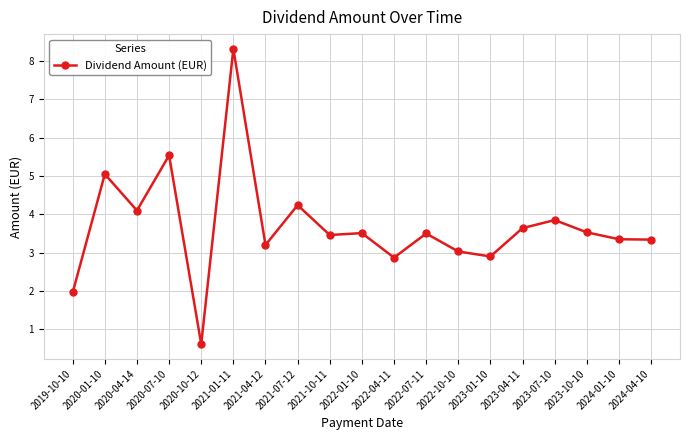

True or false: there are more than 1 points higher than both neighbors.

True